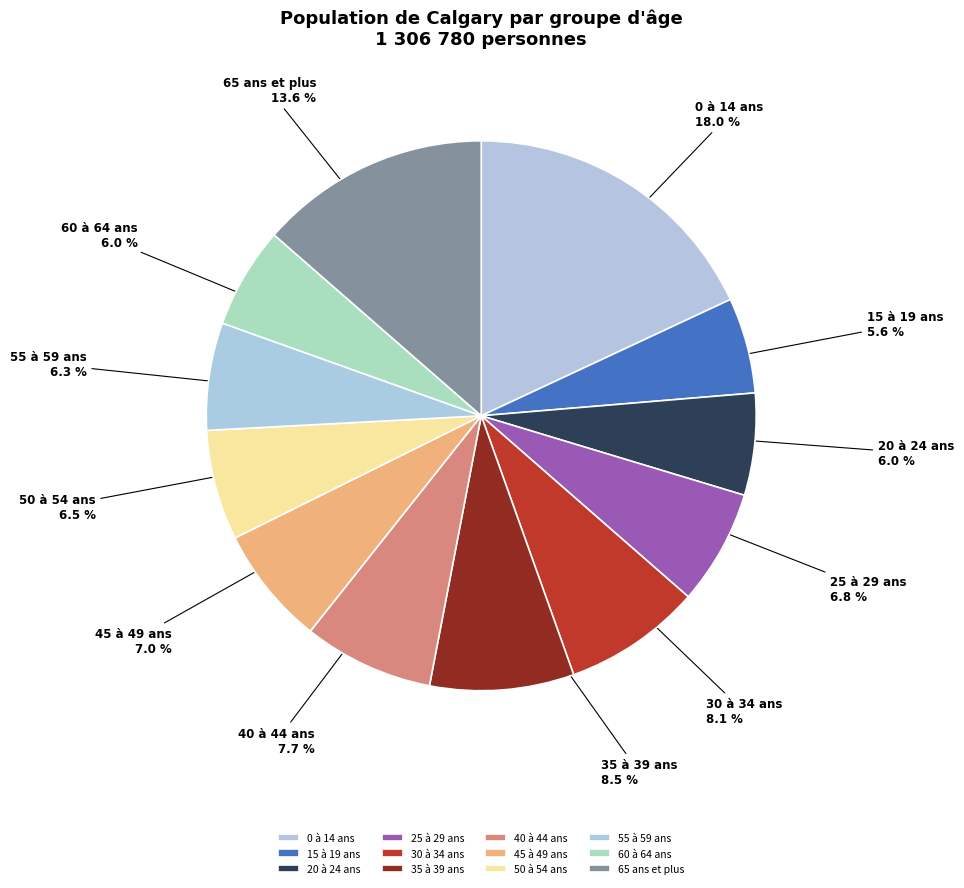

Is there any slice that represents more than half of the pie?

No